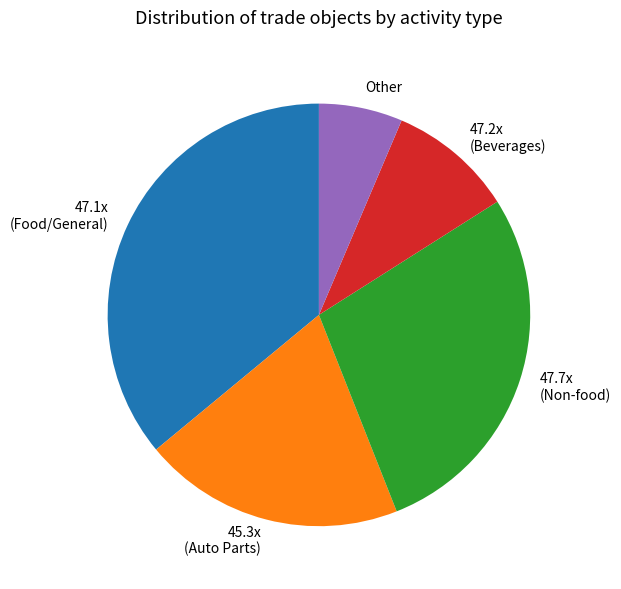

True or false: 45.3x (Auto Parts) accounts for 20% of the total.

True